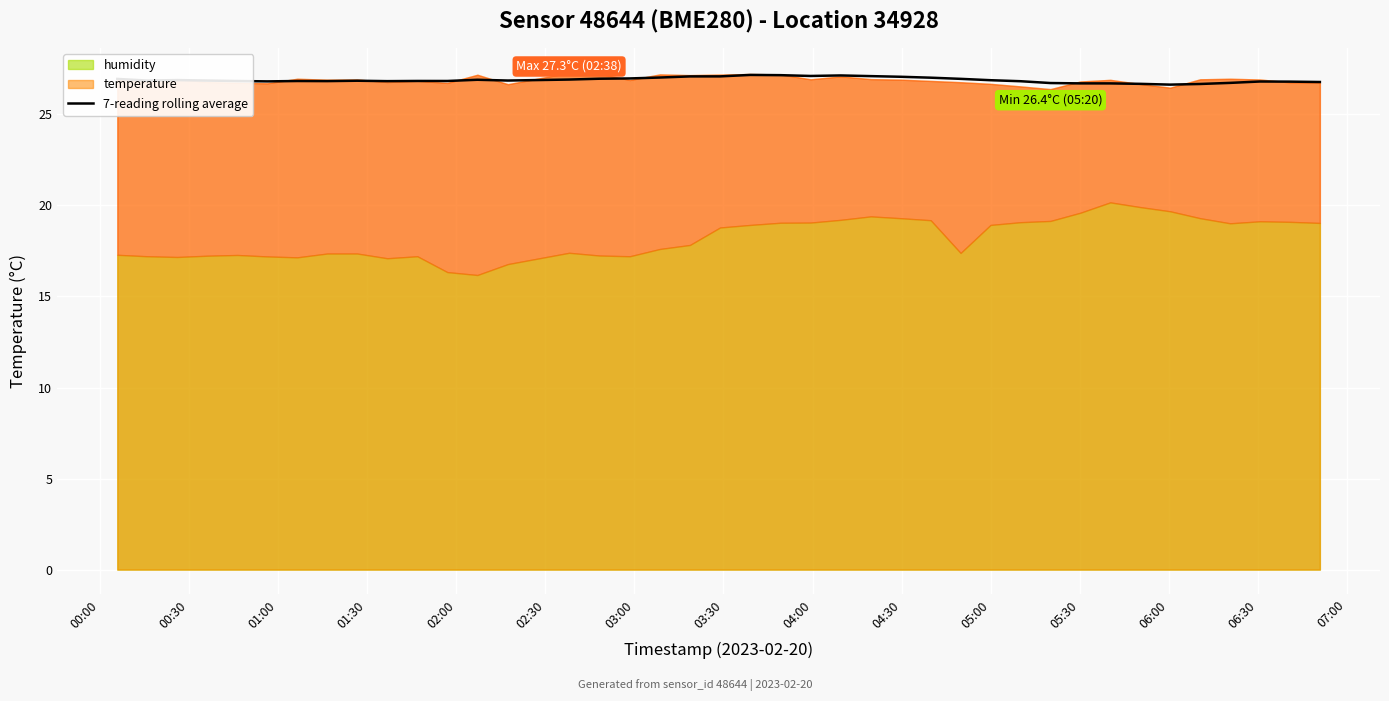

What is the minimum value for 7-reading rolling average?

26.6